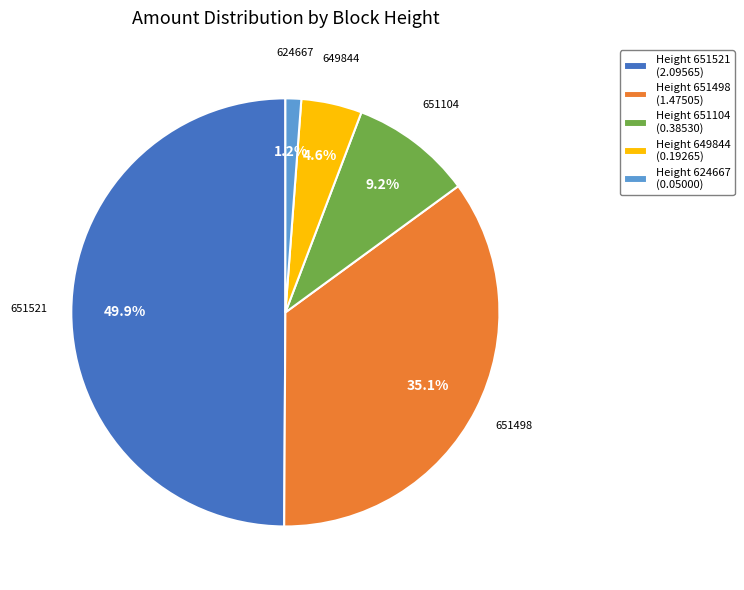

Do Height 624667 (0.05000) and Height 649844 (0.19265) together represent more than half of the pie?

No